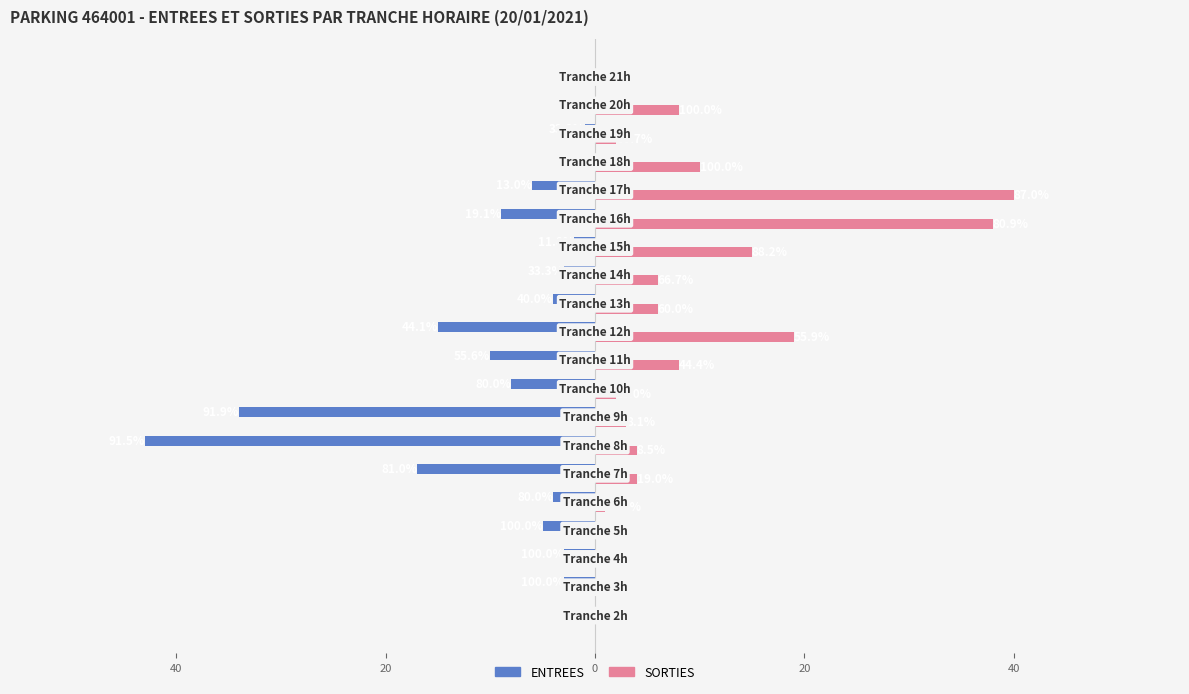

What are all the series names shown in the legend?

ENTREES, SORTIES